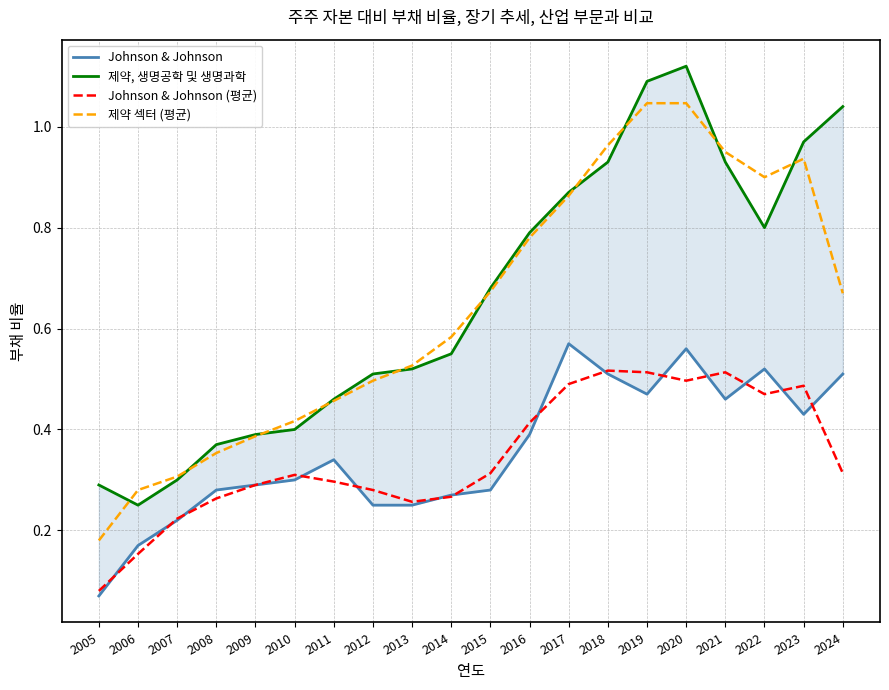

Rank the categories by Johnson & Johnson value from lowest to highest.

2005, 2006, 2007, 2012, 2013, 2014, 2008, 2015, 2009, 2010, 2011, 2016, 2023, 2021, 2019, 2018, 2024, 2022, 2020, 2017